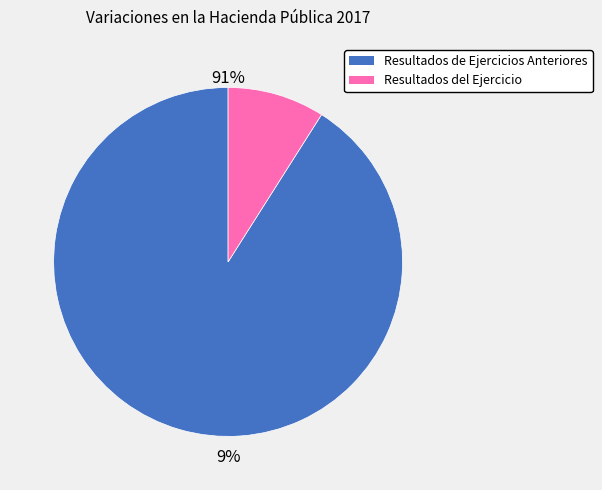

Is there any slice that represents more than half of the pie?

Yes